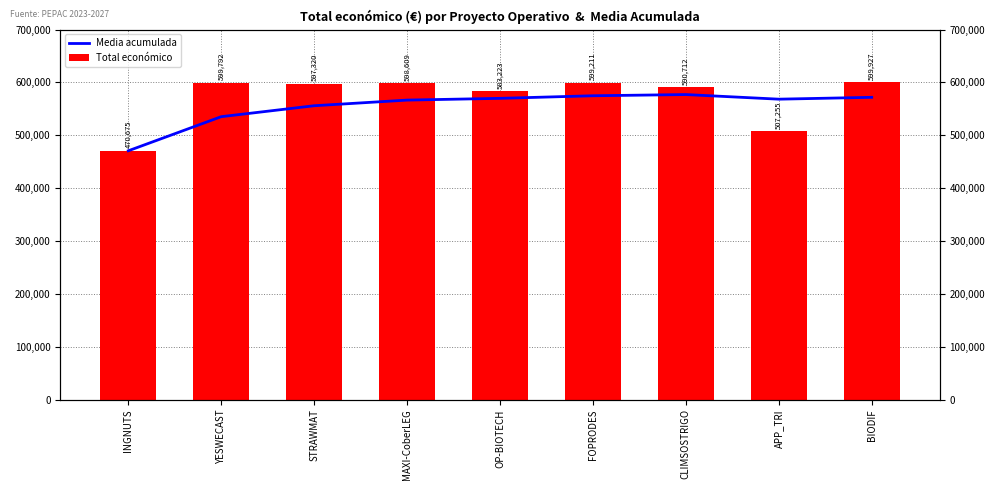

At which label does Media acumulada first exceed 568349?

OP-BIOTECH